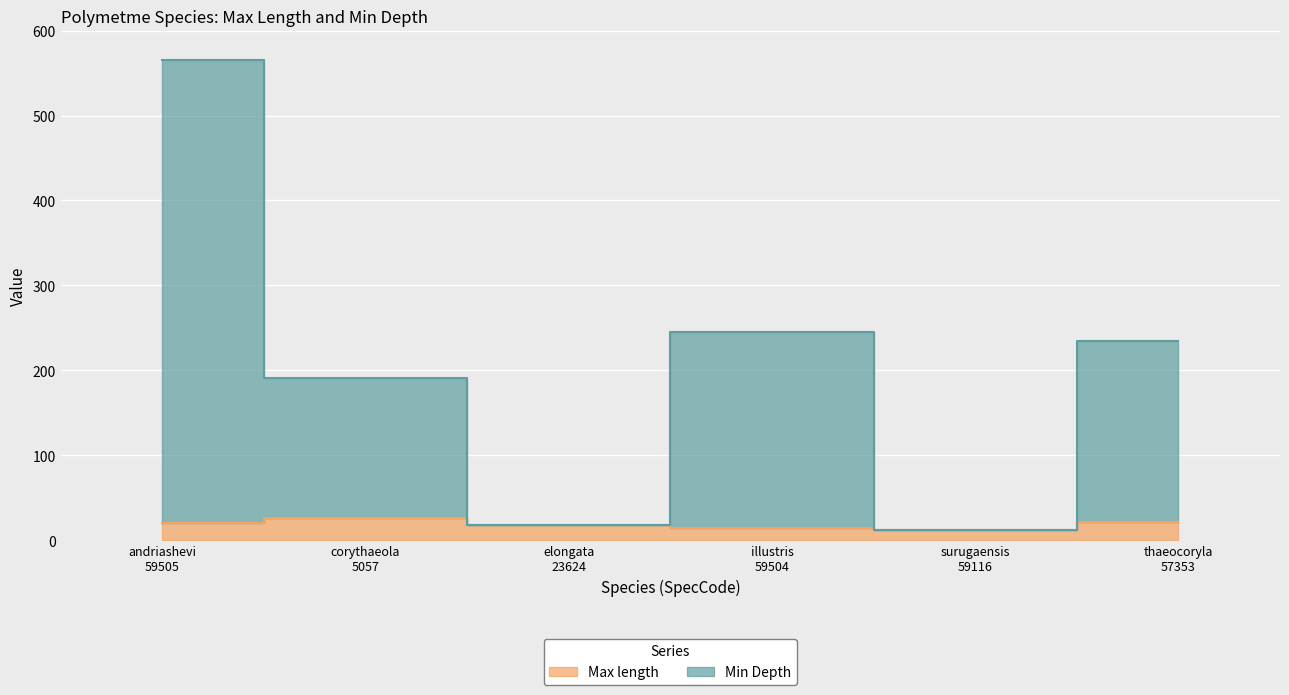

What is the difference between the maximum and minimum values in the Min Depth series?

553.9